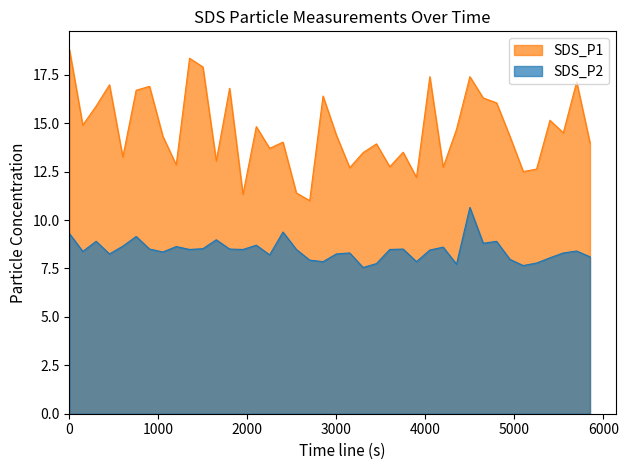

At which label does SDS_P1 first exceed 14?

0